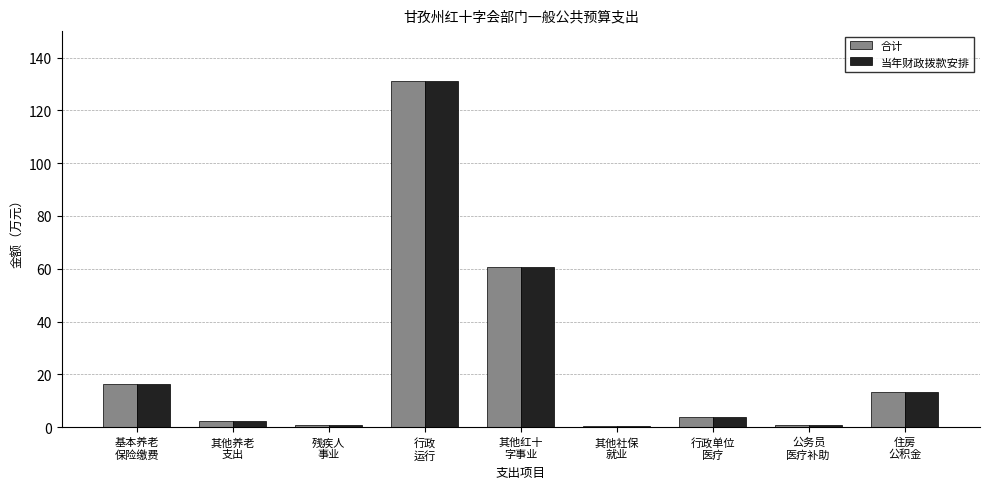

How many groups of bars are there?

9